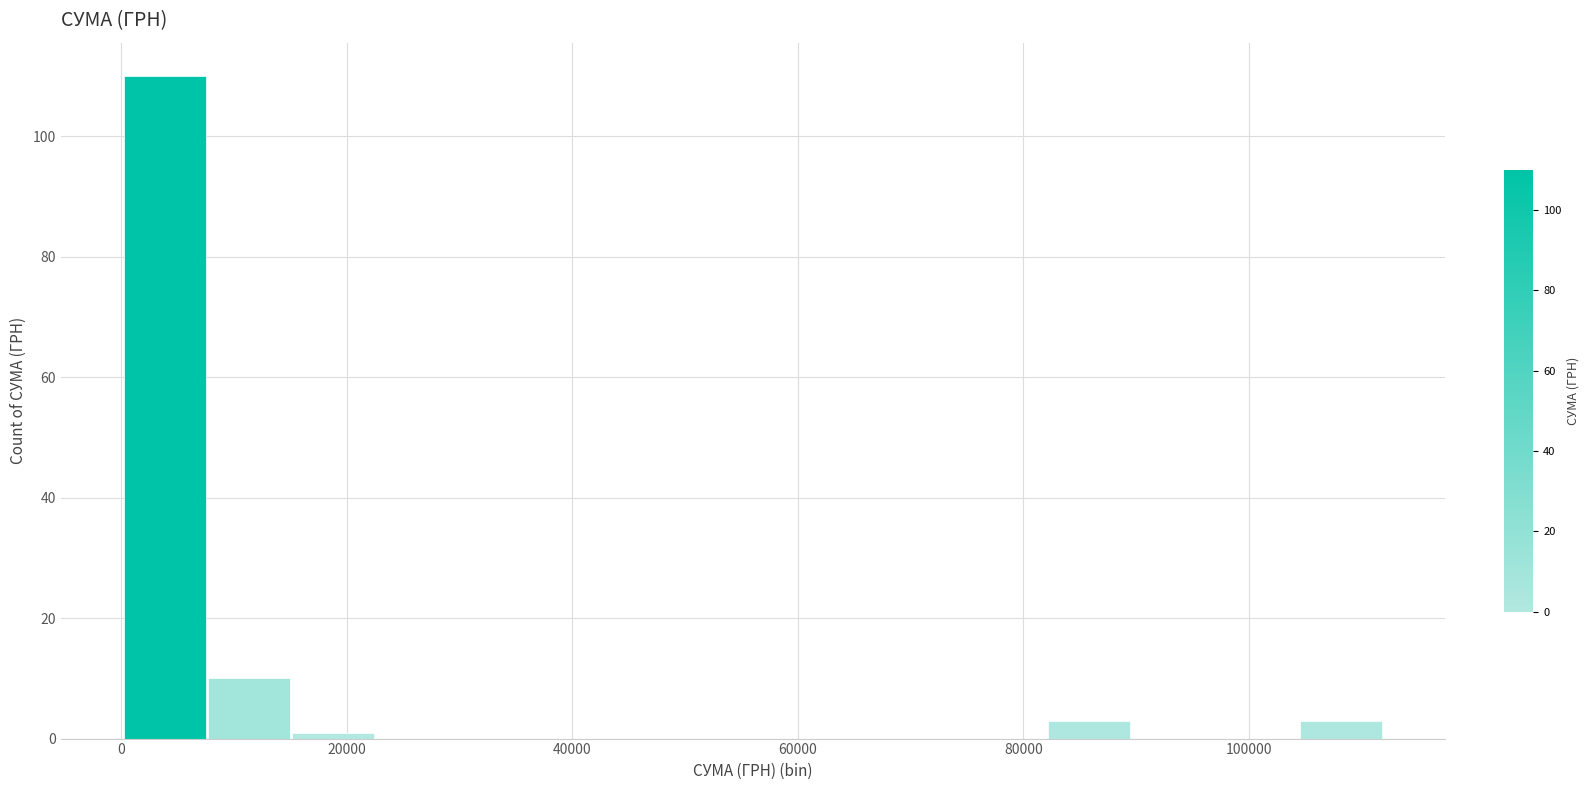

Read against the x-axis, roughly where is the centre of the tallest bar?

4000